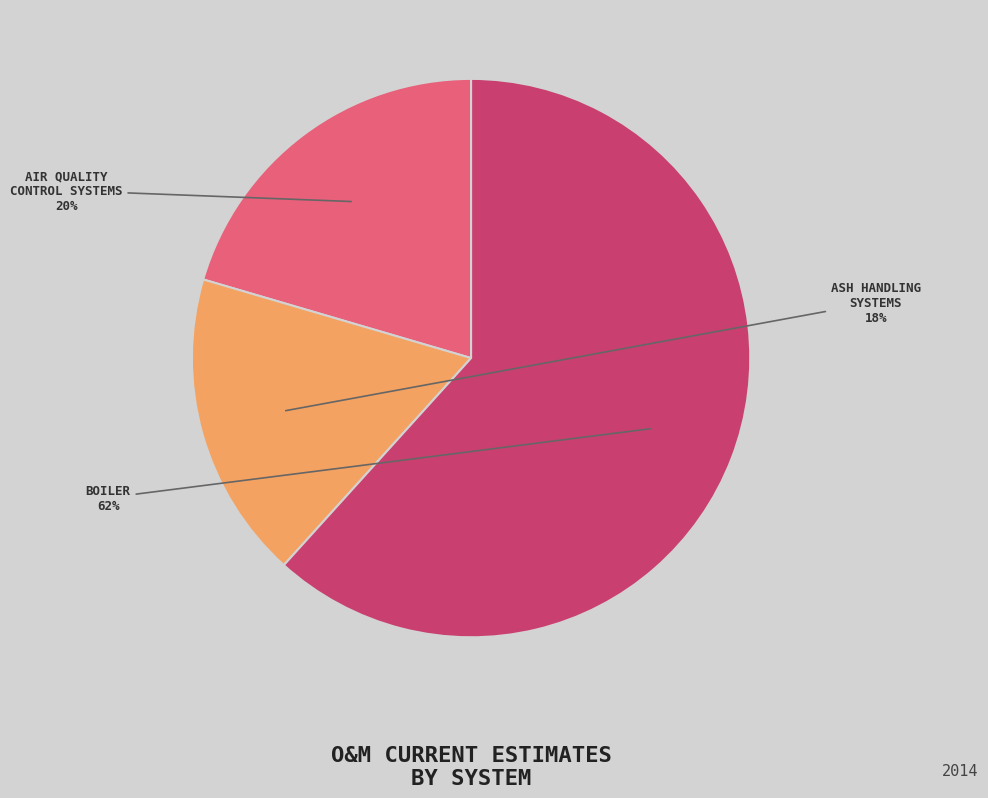

Is there any slice that represents more than half of the pie?

Yes